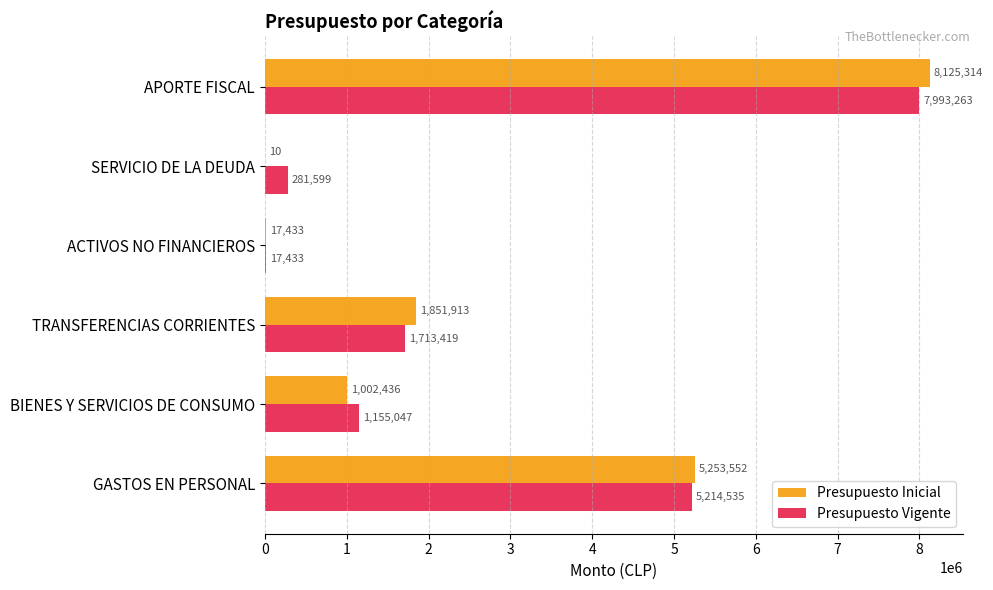

What is the maximum value for Presupuesto Vigente?

7993263